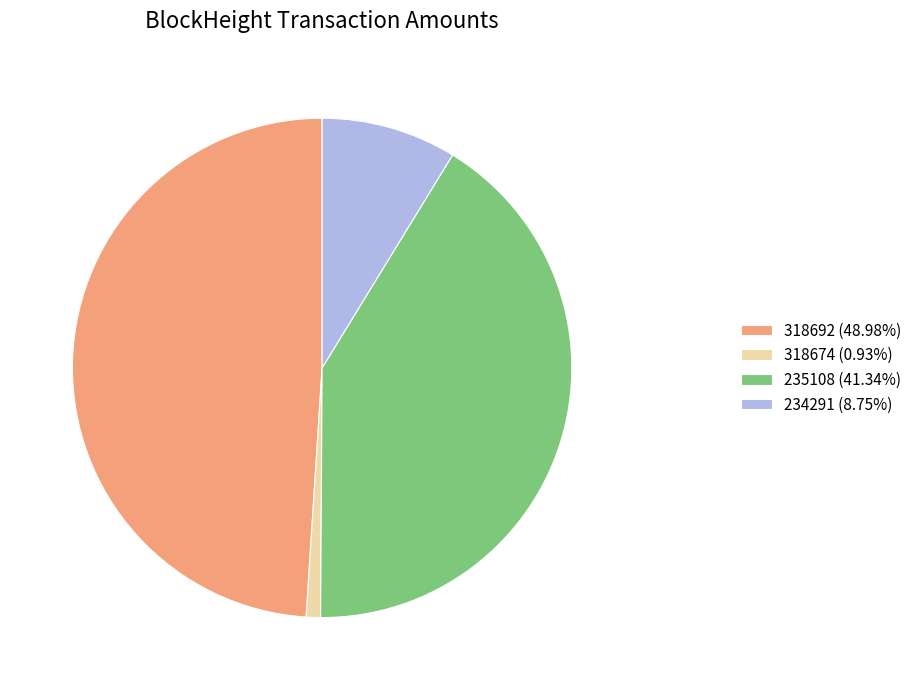

Approximately how many times larger is the value at 318692 (48.98%) compared to 234291 (8.75%)?

5.6